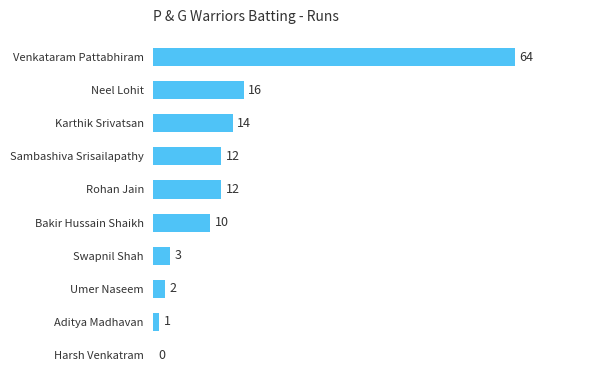

Between Karthik Srivatsan and Aditya Madhavan, which is larger?

Karthik Srivatsan